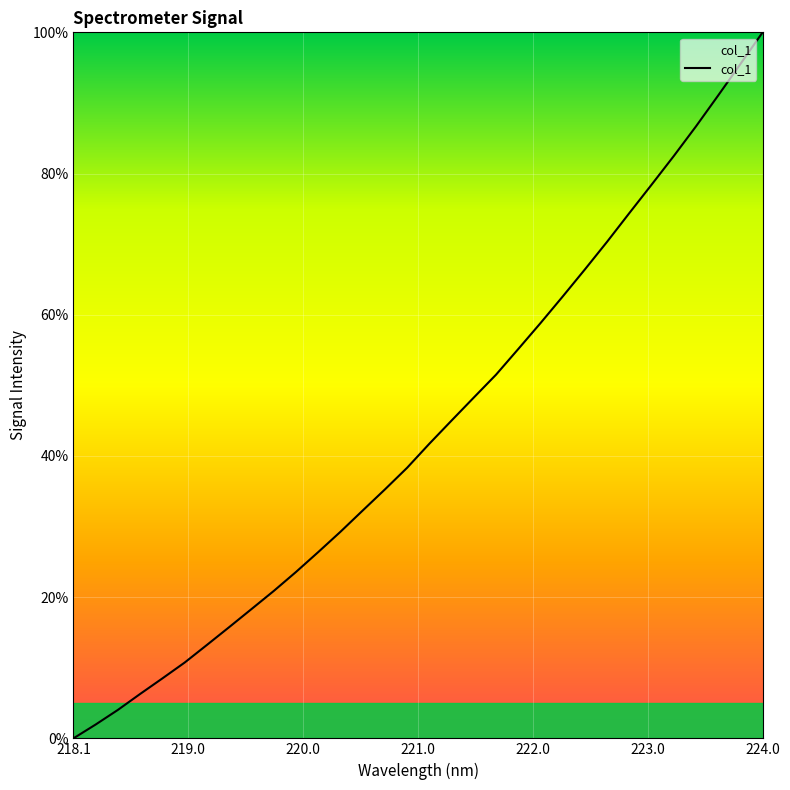

What is the difference between the maximum and minimum values?

100.0